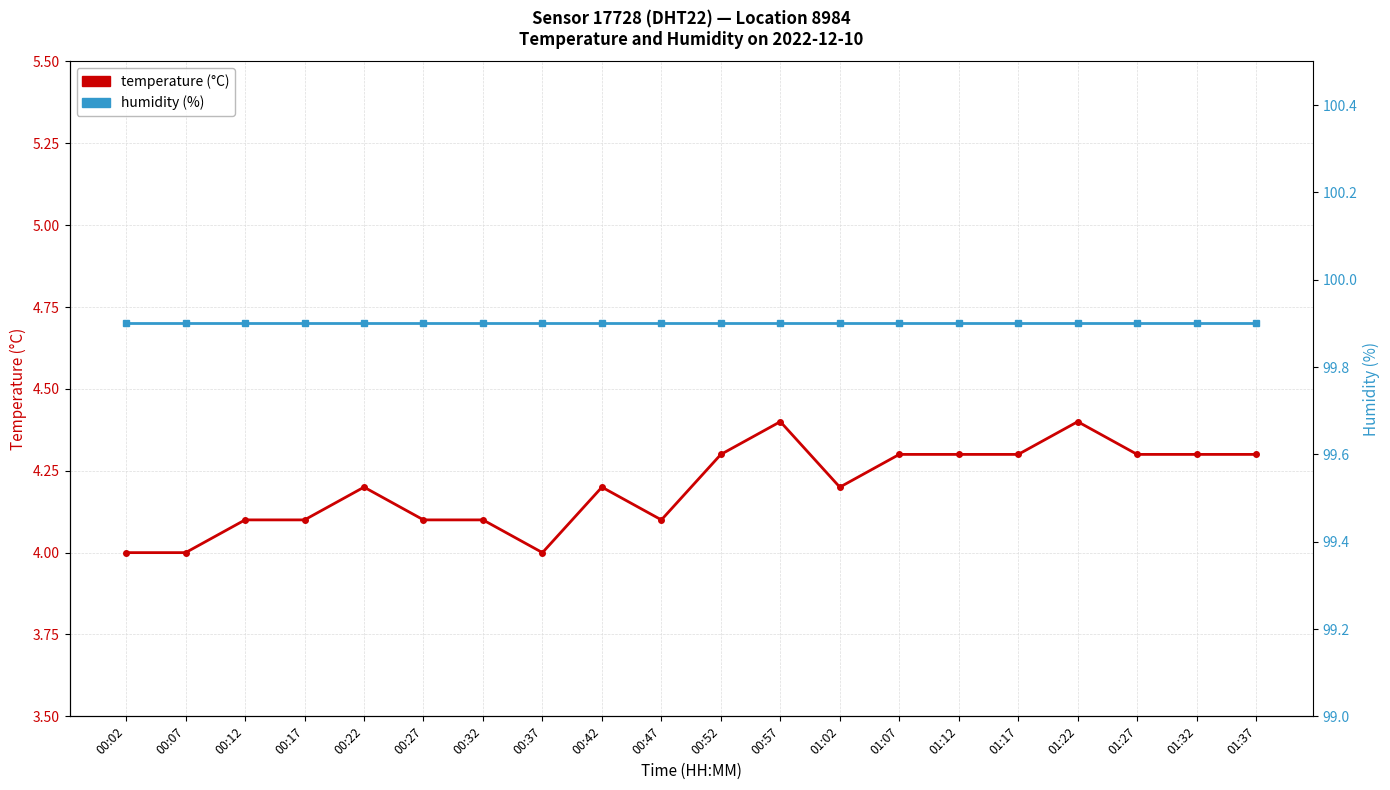

Where is the first local minimum for temperature?

00:37